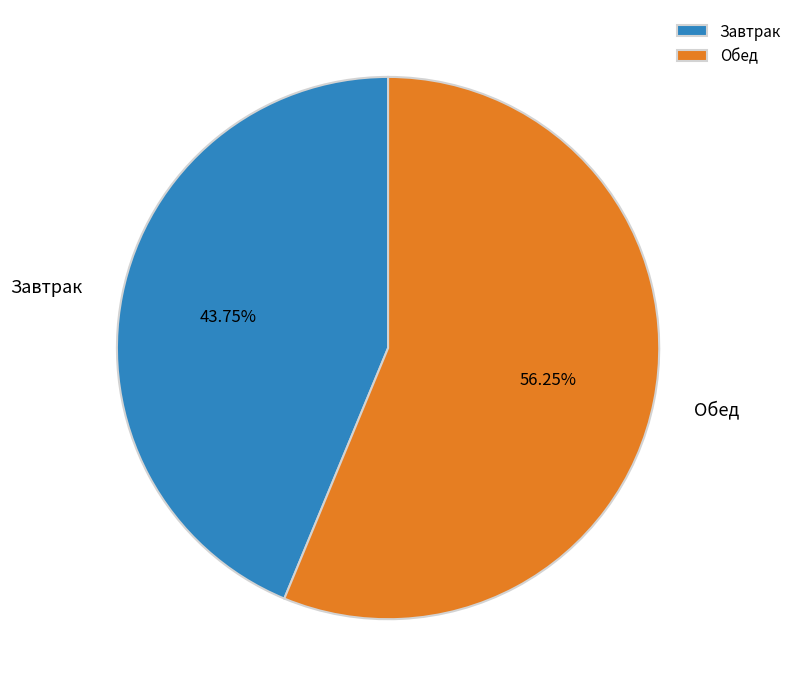

Do Обед and Завтрак together represent more than half of the pie?

Yes